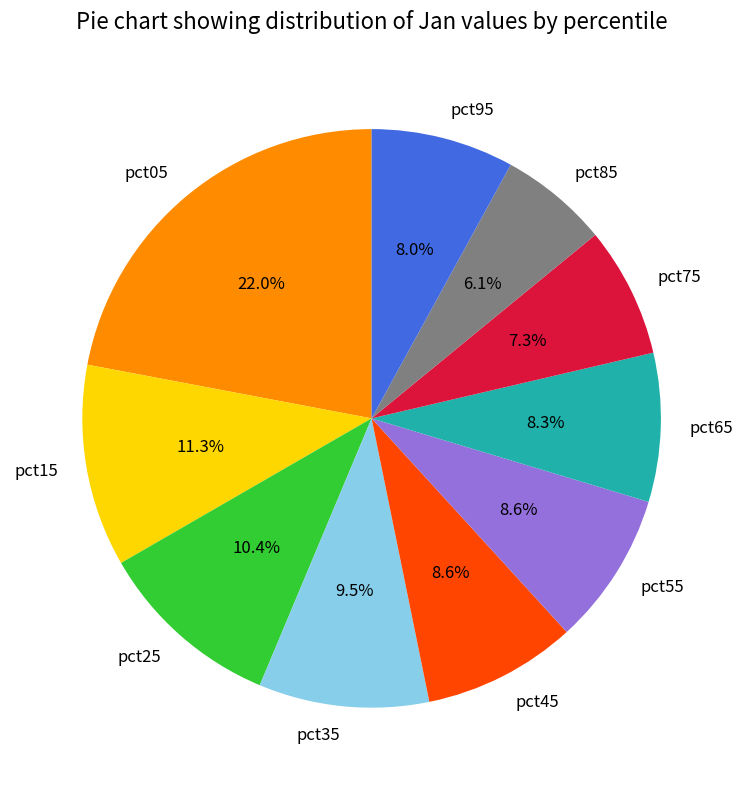

The pct05 slice represents 22% of the pie. True or false?

True